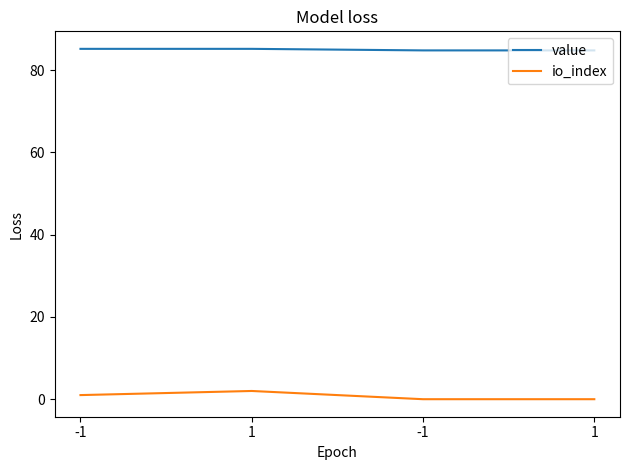

Between 1 and 1, which is larger?

1